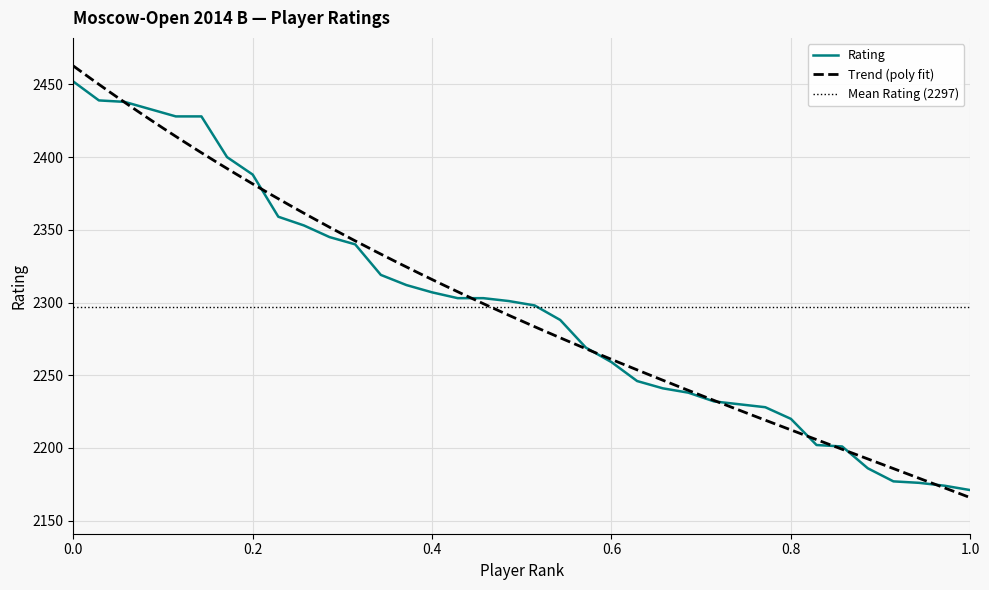

What is the highest value of the Rating series?

2452